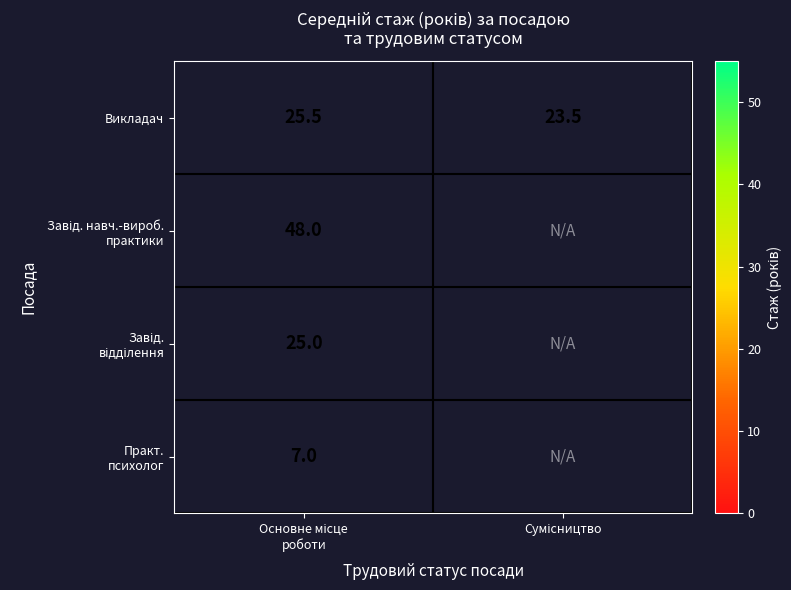

What is the average value of the Викладач series?

24.5